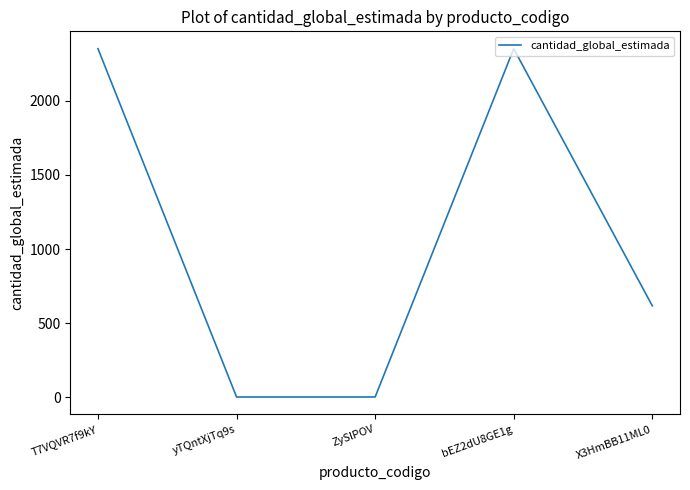

The chart shows a value of 616.5 at X3HmBB11ML0. True or false?

True